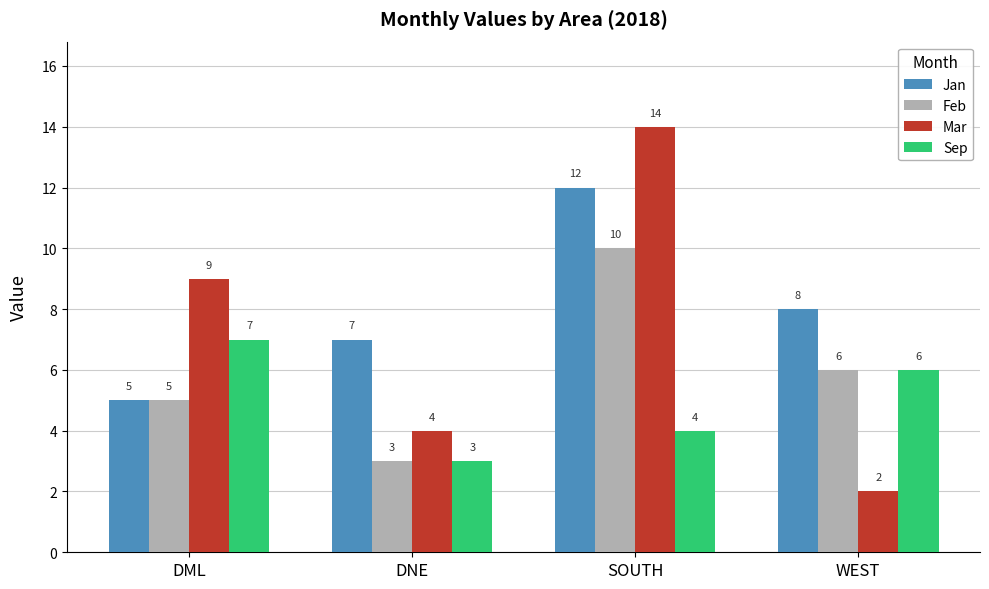

True or false: Sep has a value of 1 at SOUTH.

False